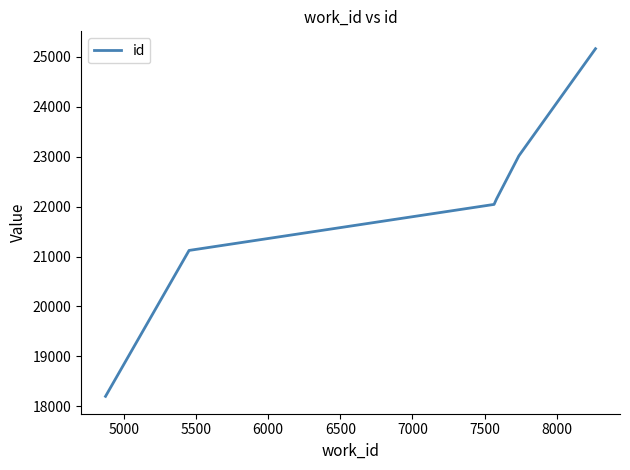

True or false: there are more than 2 points higher than both neighbors.

False